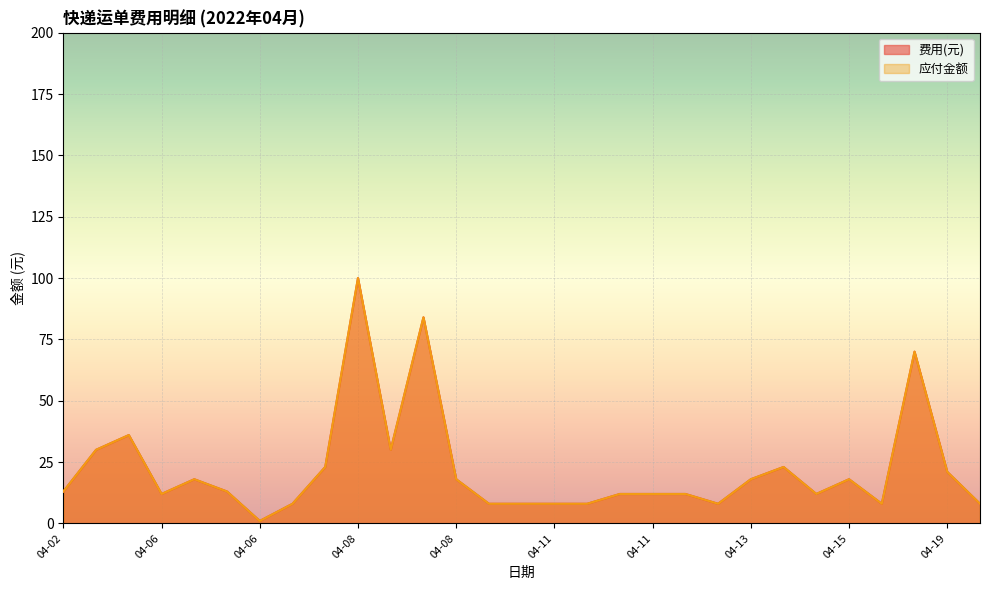

True or false: 费用(元) and 应付金额 cross at least once.

False